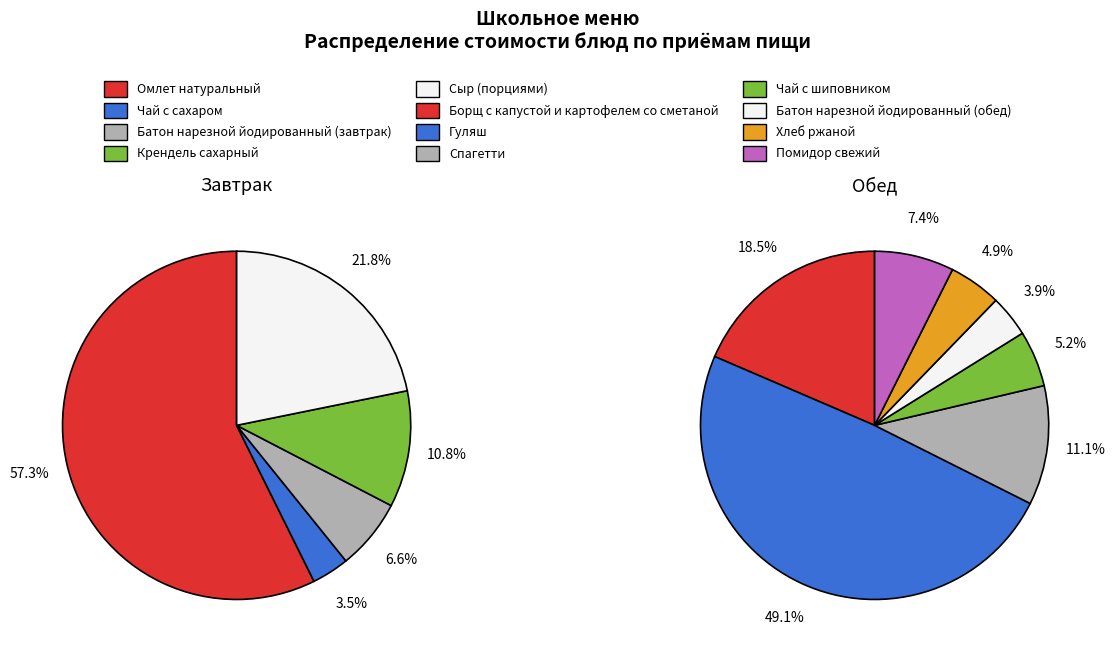

Which slice is the largest?

Омлет натуральный